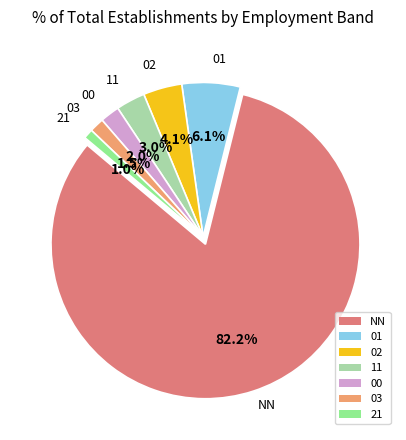

To the nearest percent, what percentage of the pie is 03?

2%